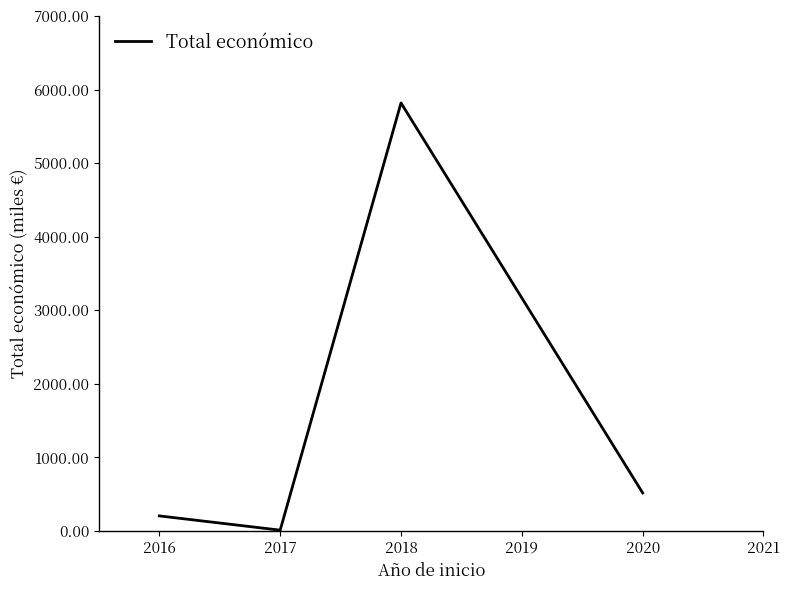

List the labels in order of value, smallest first.

2017, 2016, 2020, 2018